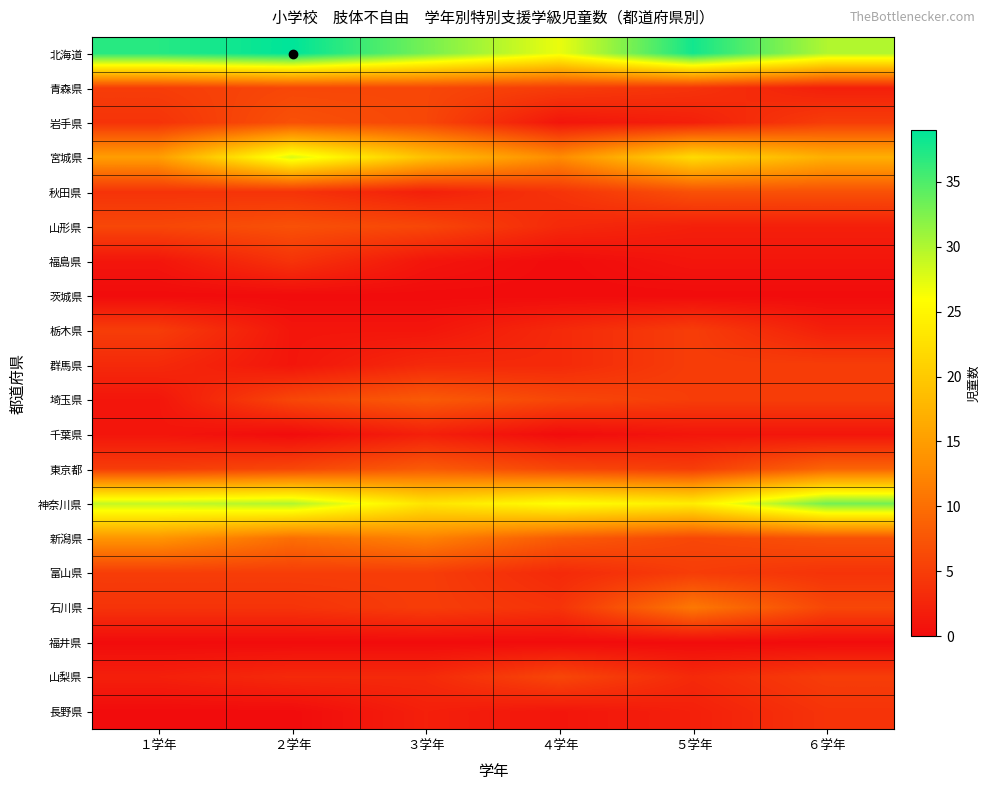

What is the difference between the highest and lowest values at ５学年?

38